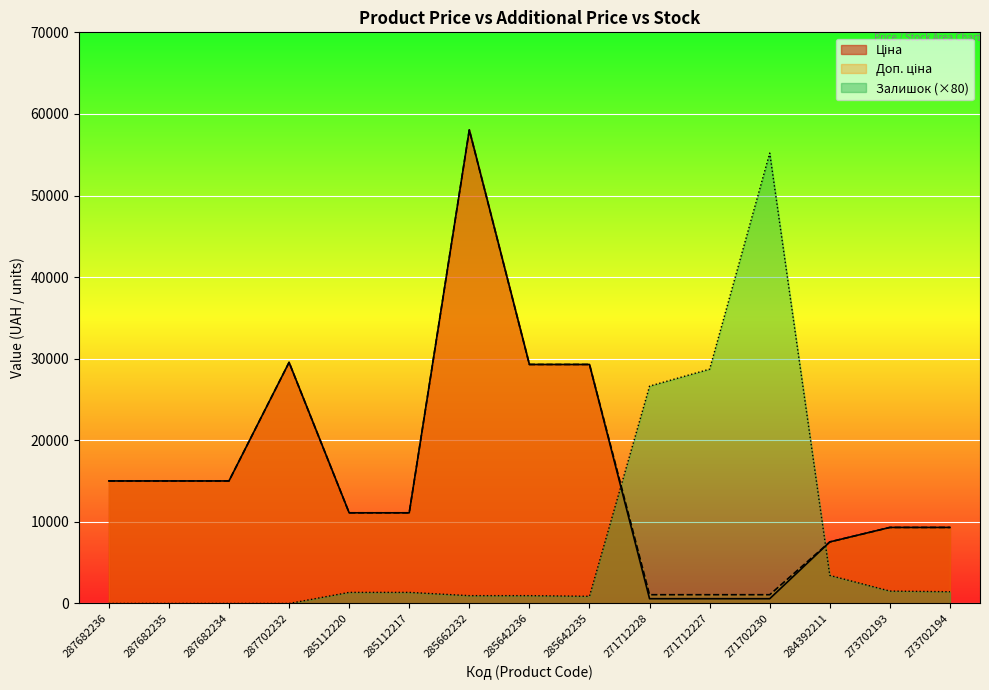

Reading right to left, list all the values displayed in this chart.

Ціна: 273702194=9321.4	273702193=9321.4	284392211=7545.9	271702230=586.0	271712227=586.0	271712228=586.0	285642235=29294.9	285642236=29294.9	285662232=58037.0	285112217=11113.6	285112220=11113.6	287702232=29548.9	287682234=15019.2	287682235=15019.2	287682236=15019.2
Доп. ціна: 273702194=9321.4	273702193=9321.4	284392211=7545.9	271702230=1074.5	271712227=1074.5	271712228=1074.5	285642235=29294.9	285642236=29294.9	285662232=58037.0	285112217=11113.6	285112220=11113.6	287702232=29548.9	287682234=15019.2	287682235=15019.2	287682236=15019.2
Залишок: 273702194=1440.0	273702193=1520.0	284392211=3440.0	271702230=55200.0	271712227=28720.0	271712228=26640.0	285642235=880.0	285642236=960.0	285662232=960.0	285112217=1360.0	285112220=1360.0	287702232=0.0	287682234=0.0	287682235=0.0	287682236=0.0